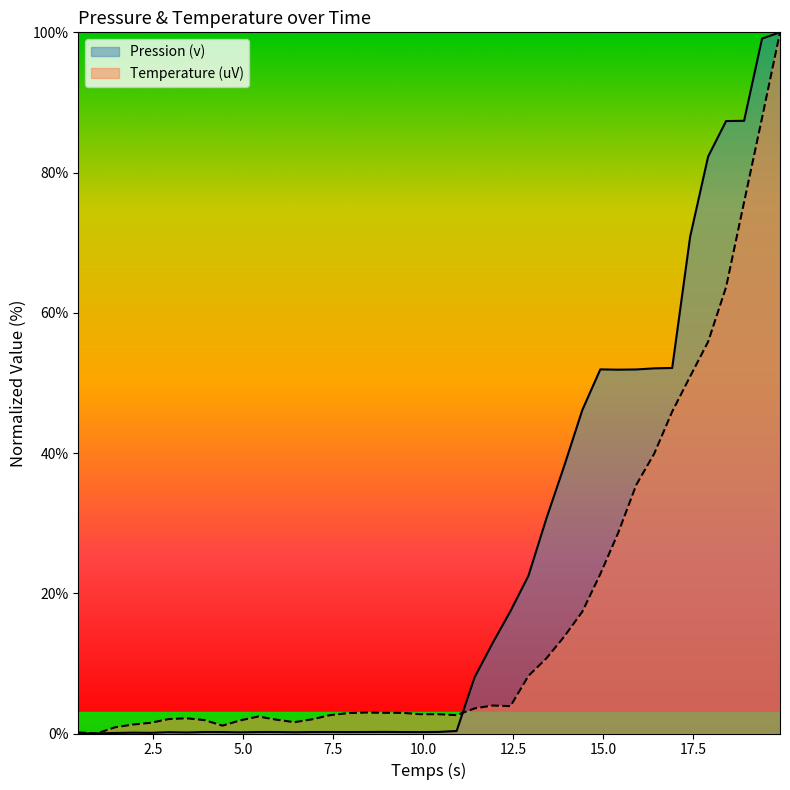

How many lines are shown in the chart?

2